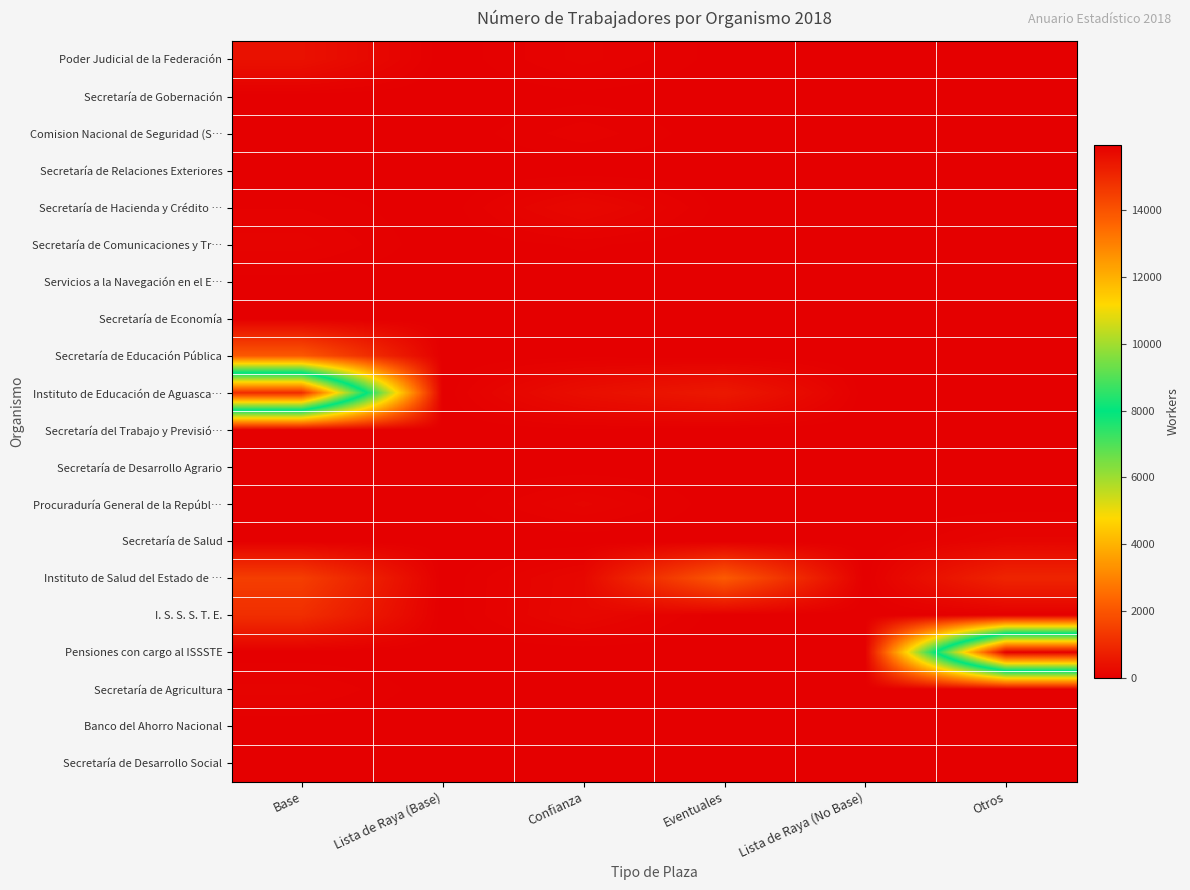

Which series has the largest range (max minus min)?

Pensiones con cargo al ISSSTE